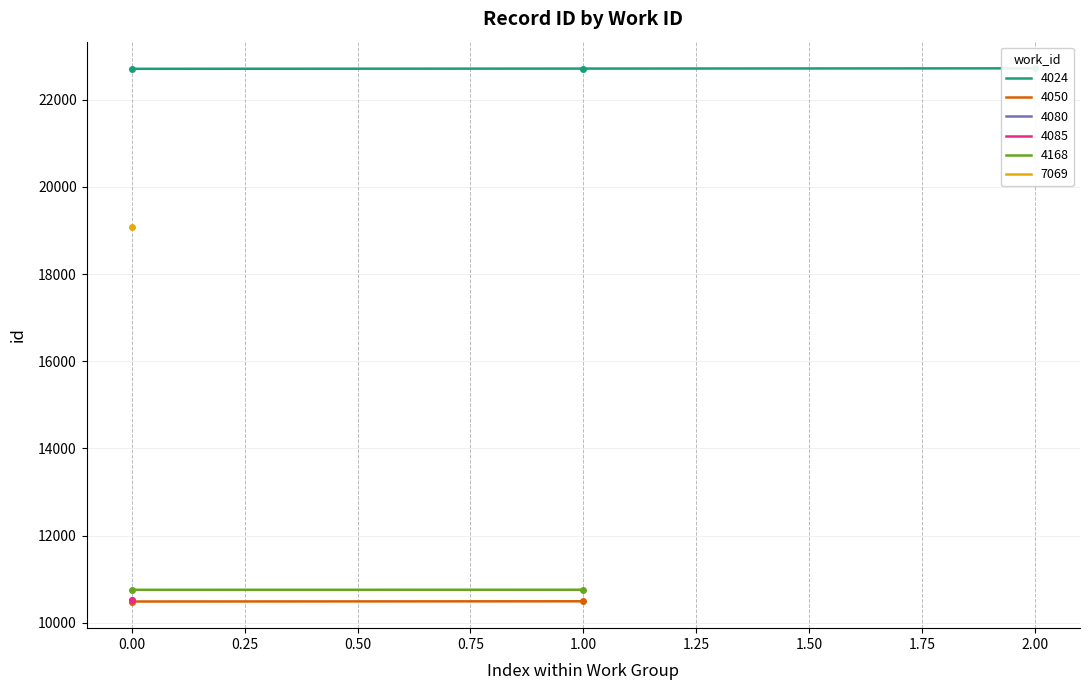

What is the approximate value at 4085, to the nearest 100?

10500